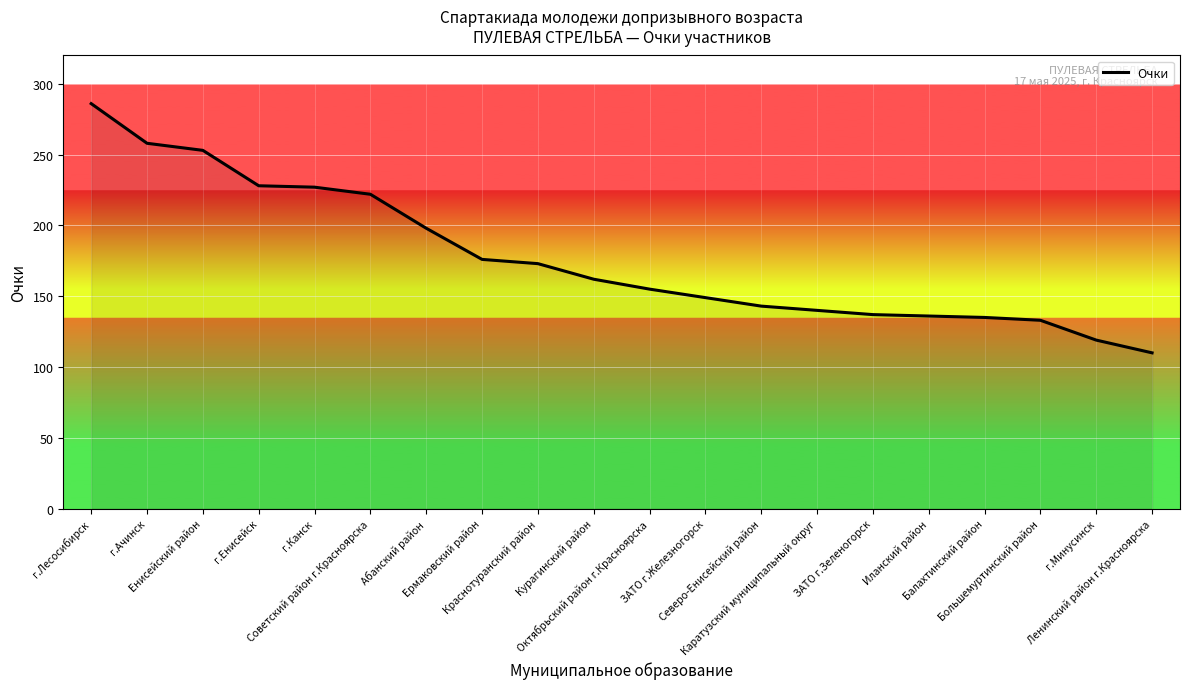

Does the chart have visible grid lines?

Yes